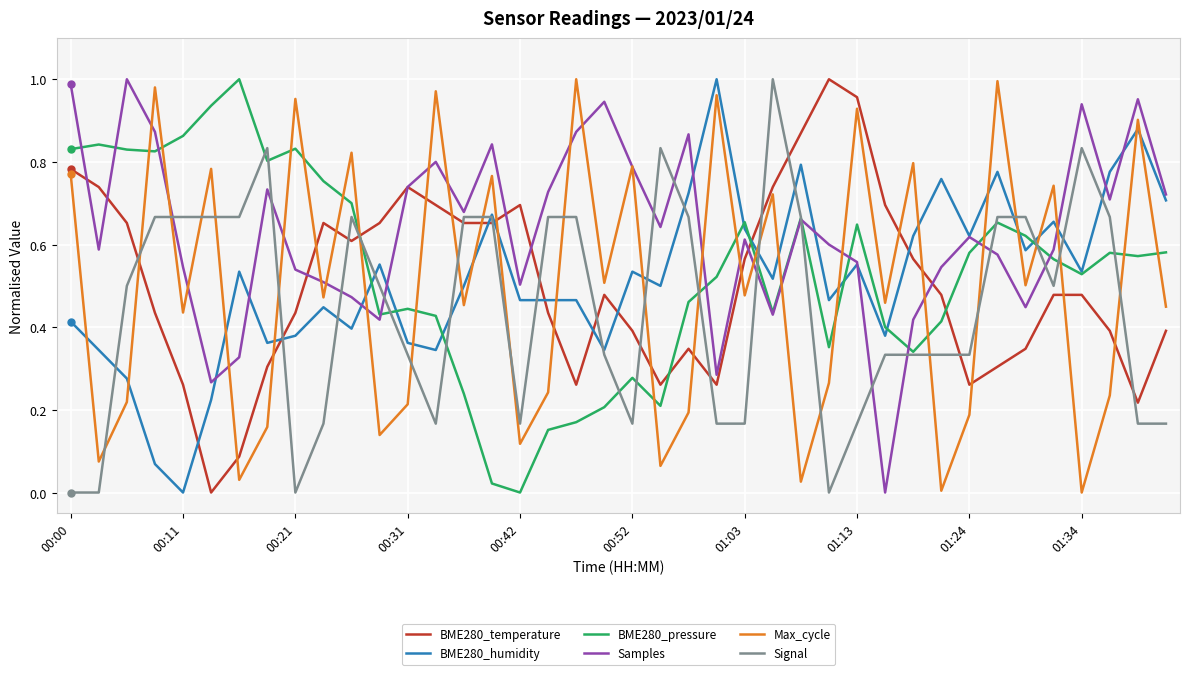

Count the number of data series in this chart.

6